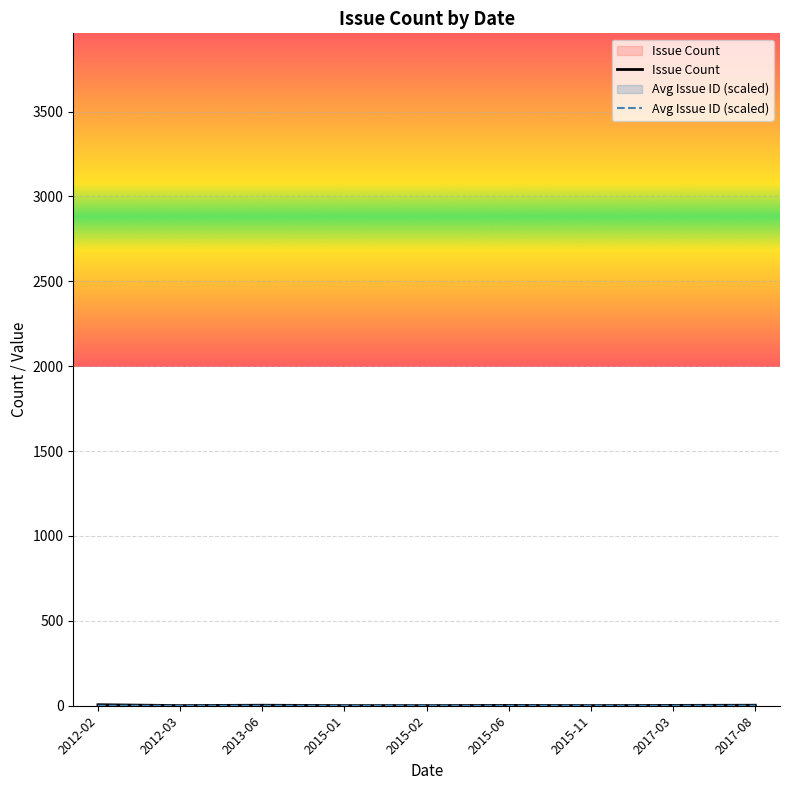

Is the value of Avg Issue ID (scaled) at 2012-03 greater than the value of Issue Count at 2017-03?

No